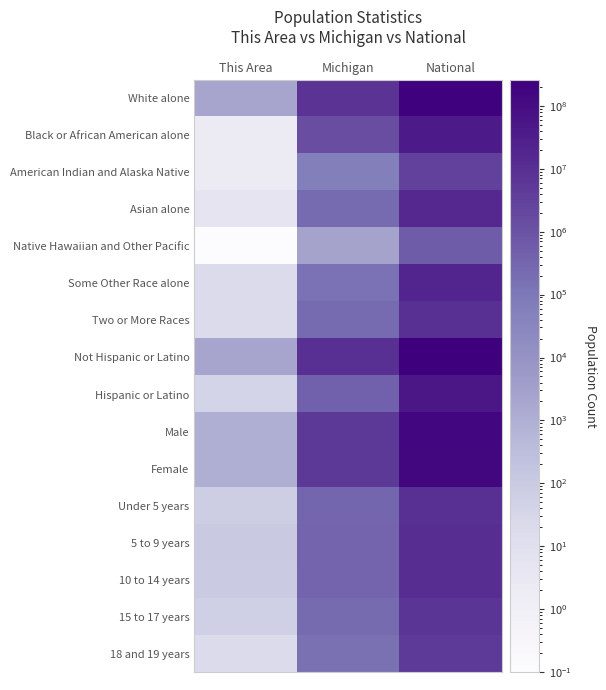

Which category has the lowest value across all series?

This Area